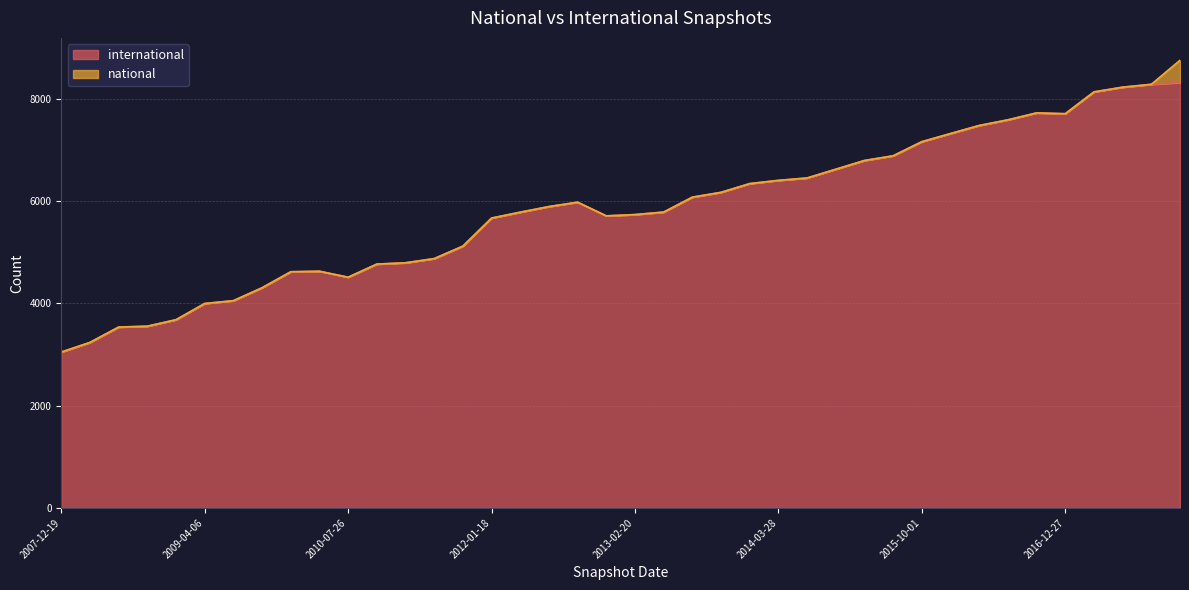

The value at 2014-03-28 is 4135. True or false?

False